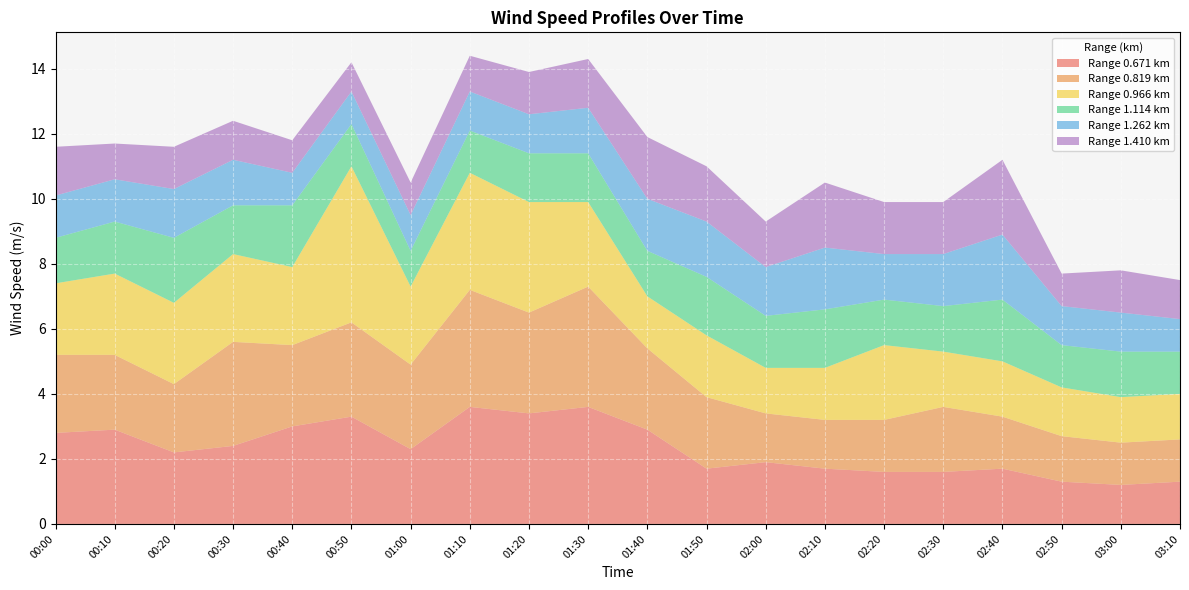

Reading left to right, list all the values displayed in this chart.

0.671: 00:00=2.8	00:10=2.9	00:20=2.2	00:30=2.4	00:40=3.0	00:50=3.3	01:00=2.3	01:10=3.6	01:20=3.4	01:30=3.6	01:40=2.9	01:50=1.7	02:00=1.9	02:10=1.7	02:20=1.6	02:30=1.6	02:40=1.7	02:50=1.3	03:00=1.2	03:10=1.3
0.819: 00:00=2.4	00:10=2.3	00:20=2.1	00:30=3.2	00:40=2.5	00:50=2.9	01:00=2.6	01:10=3.6	01:20=3.1	01:30=3.7	01:40=2.5	01:50=2.2	02:00=1.5	02:10=1.5	02:20=1.6	02:30=2.0	02:40=1.6	02:50=1.4	03:00=1.3	03:10=1.3
0.966: 00:00=2.2	00:10=2.5	00:20=2.5	00:30=2.7	00:40=2.4	00:50=4.8	01:00=2.4	01:10=3.6	01:20=3.4	01:30=2.6	01:40=1.6	01:50=1.9	02:00=1.4	02:10=1.6	02:20=2.3	02:30=1.7	02:40=1.7	02:50=1.5	03:00=1.4	03:10=1.4
1.114: 00:00=1.4	00:10=1.6	00:20=2.0	00:30=1.5	00:40=1.9	00:50=1.3	01:00=1.1	01:10=1.3	01:20=1.5	01:30=1.5	01:40=1.4	01:50=1.8	02:00=1.6	02:10=1.8	02:20=1.4	02:30=1.4	02:40=1.9	02:50=1.3	03:00=1.4	03:10=1.3
1.262: 00:00=1.3	00:10=1.3	00:20=1.5	00:30=1.4	00:40=1.0	00:50=1.0	01:00=1.1	01:10=1.2	01:20=1.2	01:30=1.4	01:40=1.6	01:50=1.7	02:00=1.5	02:10=1.9	02:20=1.4	02:30=1.6	02:40=2.0	02:50=1.2	03:00=1.2	03:10=1.0
1.410: 00:00=1.5	00:10=1.1	00:20=1.3	00:30=1.2	00:40=1.0	00:50=0.9	01:00=1.0	01:10=1.1	01:20=1.3	01:30=1.5	01:40=1.9	01:50=1.7	02:00=1.4	02:10=2.0	02:20=1.6	02:30=1.6	02:40=2.3	02:50=1.0	03:00=1.3	03:10=1.2